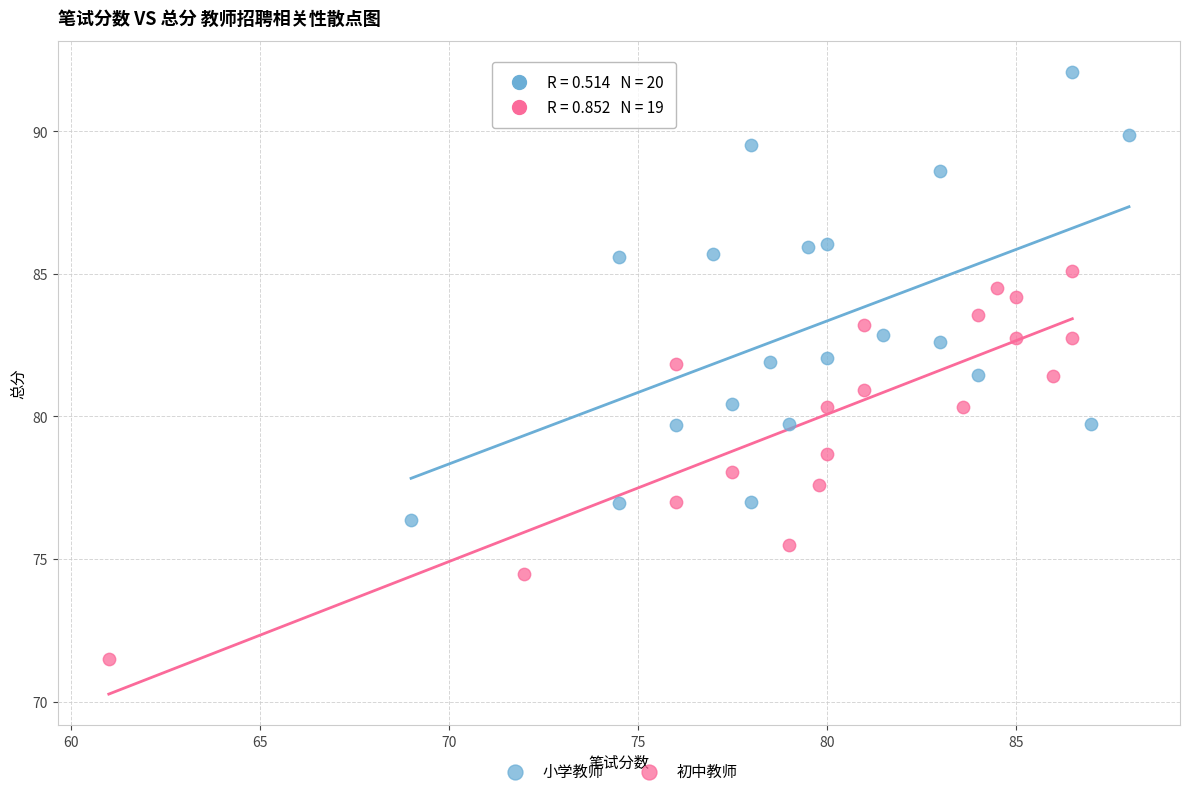

Which series contains the lowest Y value?

初中教师